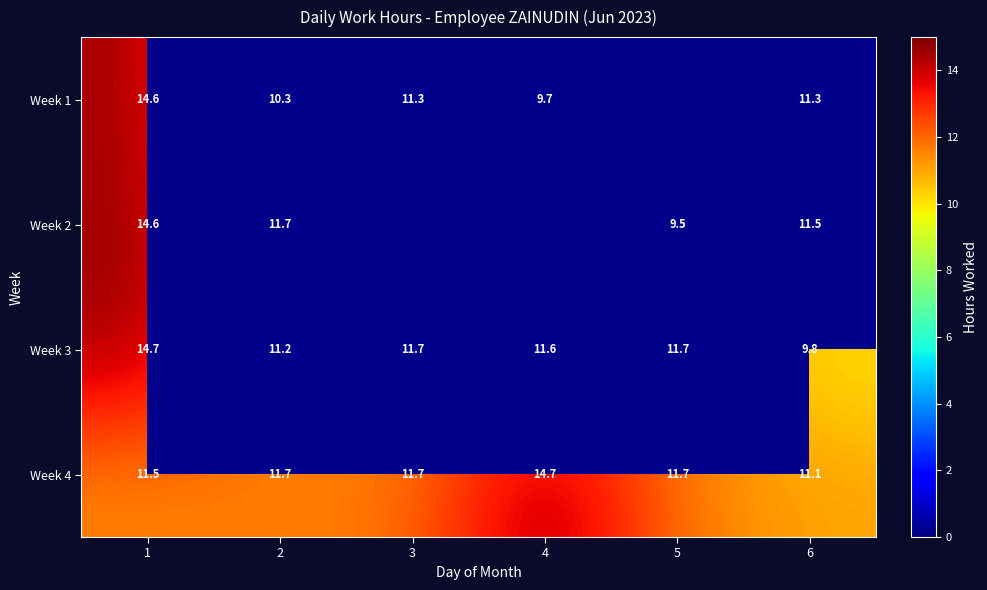

What is the sum of the Week 4 values at 3 and 4?

26.4